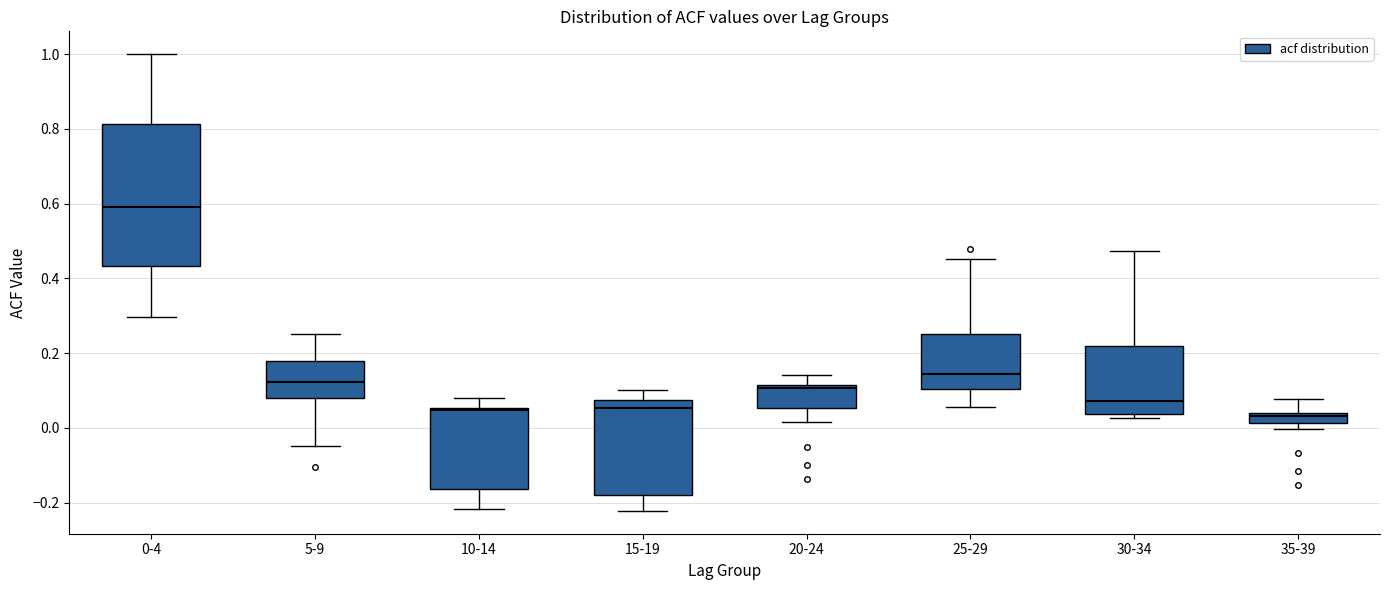

Where does the upper whisker of the box for 35-39 end on the y-axis? The values are not printed on the chart, so give them approximately, as read against the axis.

0.08